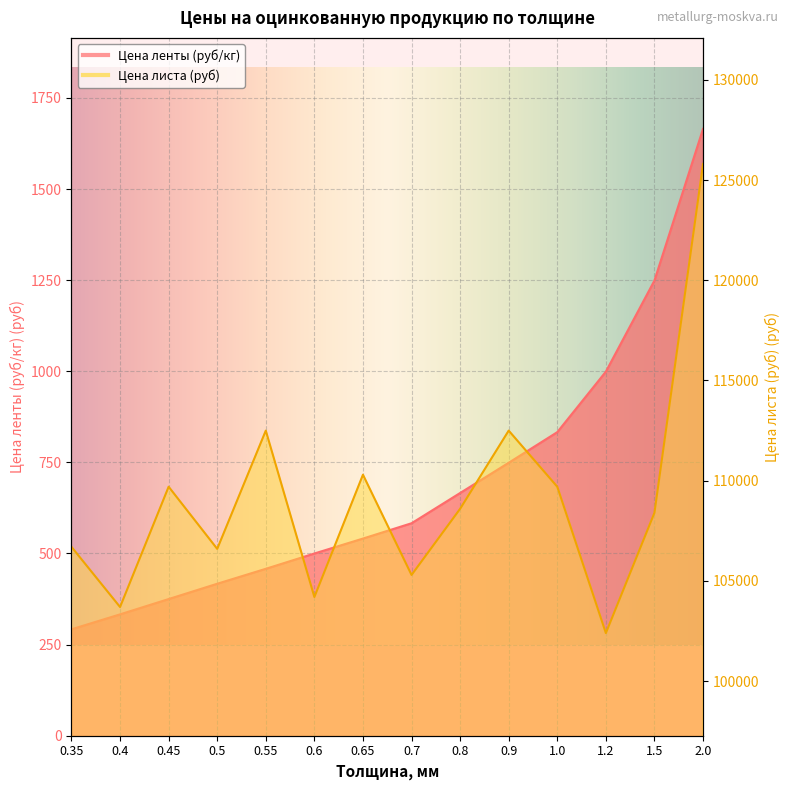

Which series changed the most between 0.55 and 0.6?

Цена листа (руб)